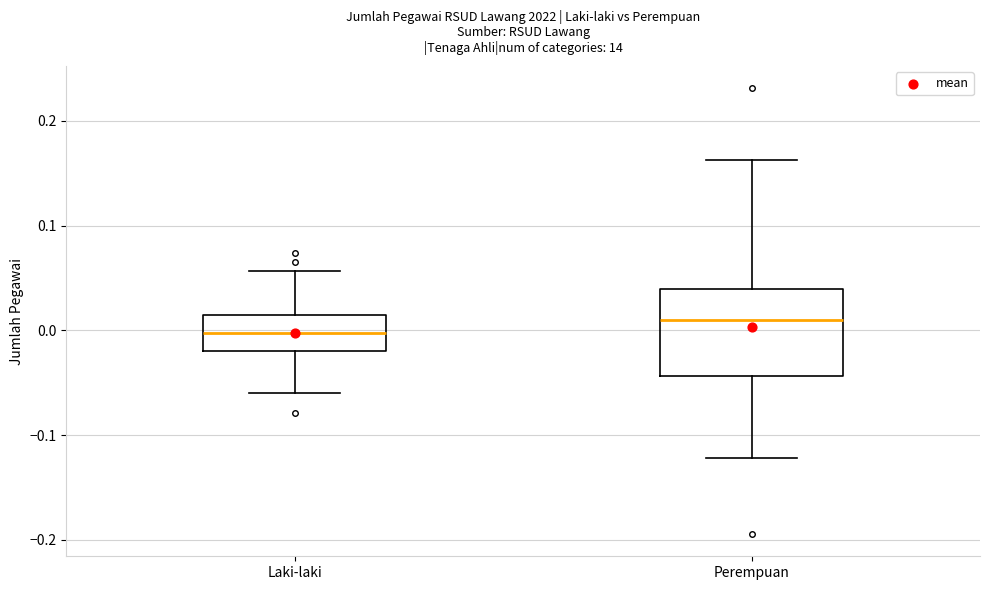

Reading left to right, read every box against the y-axis: the position of its median line, the range the box covers, and the ends of its whiskers. The values are not printed on the chart, so give them approximately, as read against the axis.

Laki-laki: median 0.00, box -0.02 to 0.01, whiskers -0.06 to 0.06
Perempuan: median 0.01, box -0.04 to 0.04, whiskers -0.12 to 0.16